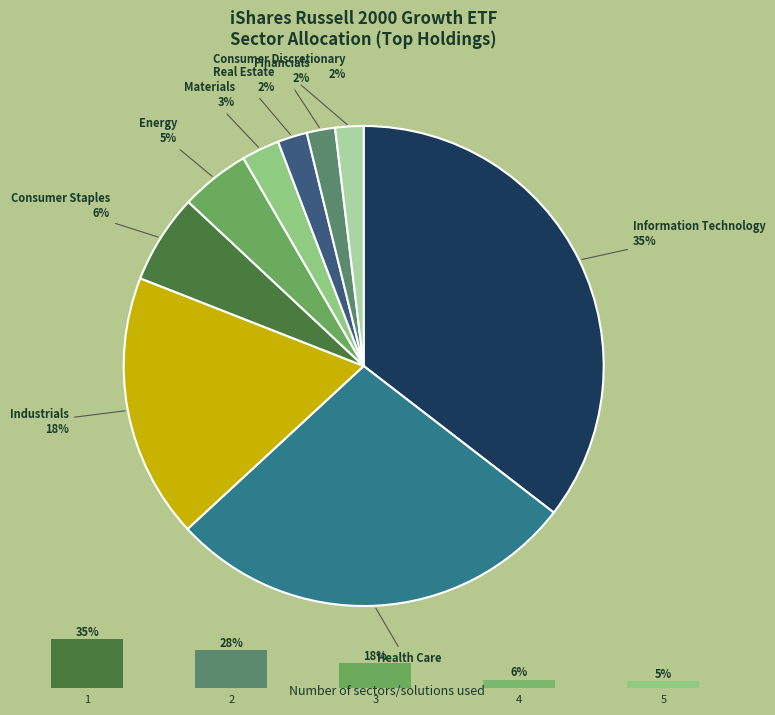

Does Information Technology represent more than half of the total?

No